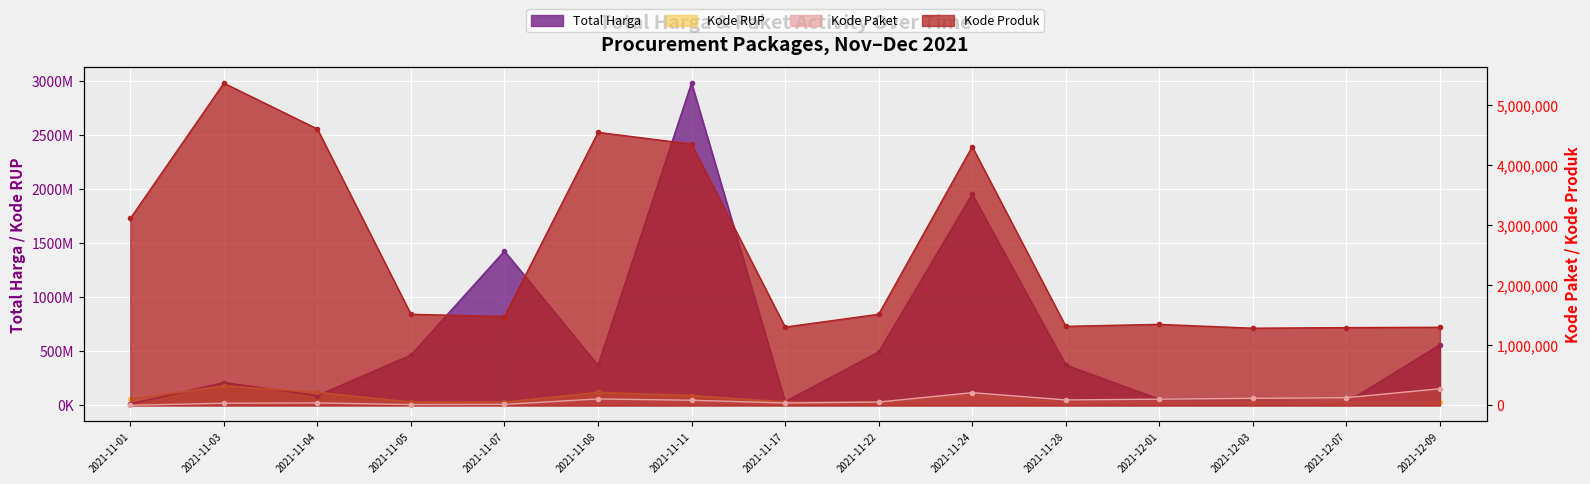

Reading right to left, list all the values displayed in this chart.

Total Harga: 559971000	27412000	51601000	56152800	373404000	1951459200	493000000	34292000	2978963240	369518000	1425867900	464002100	90672075	210661270	12787500
Kode Paket: 277693	128516	117783	103541	91101	211626	55826	40112	85587	107573	16823	13652	41445	36706	1139
Kode RUP: 29350060	30089034	30527421	30745112	30363247	91316984	30636058	30416731	91016906	119363257	30428912	30372232	120267270	180267225	56342557
Kode Produk: 1302598	1297110	1286873	1350905	1318333	4314370	1519260	1305852	4355909	4552462	1481562	1519264	4607957	5372072	3116505